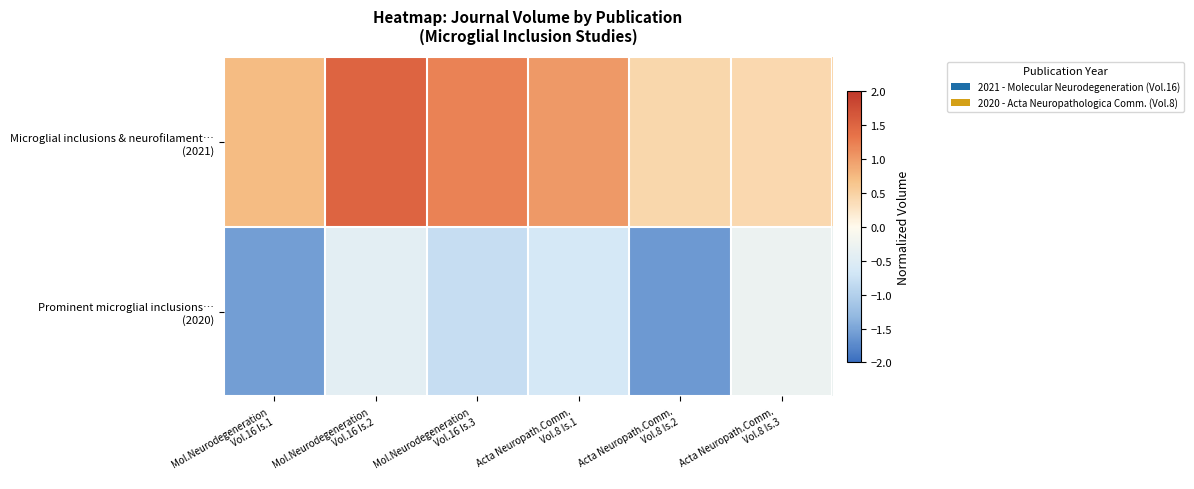

Which series has the largest range (max minus min)?

Prominent microglial inclusions… (2020)